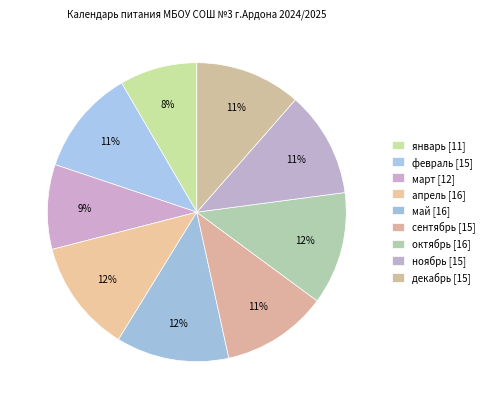

Between октябрь and март, which is larger?

октябрь